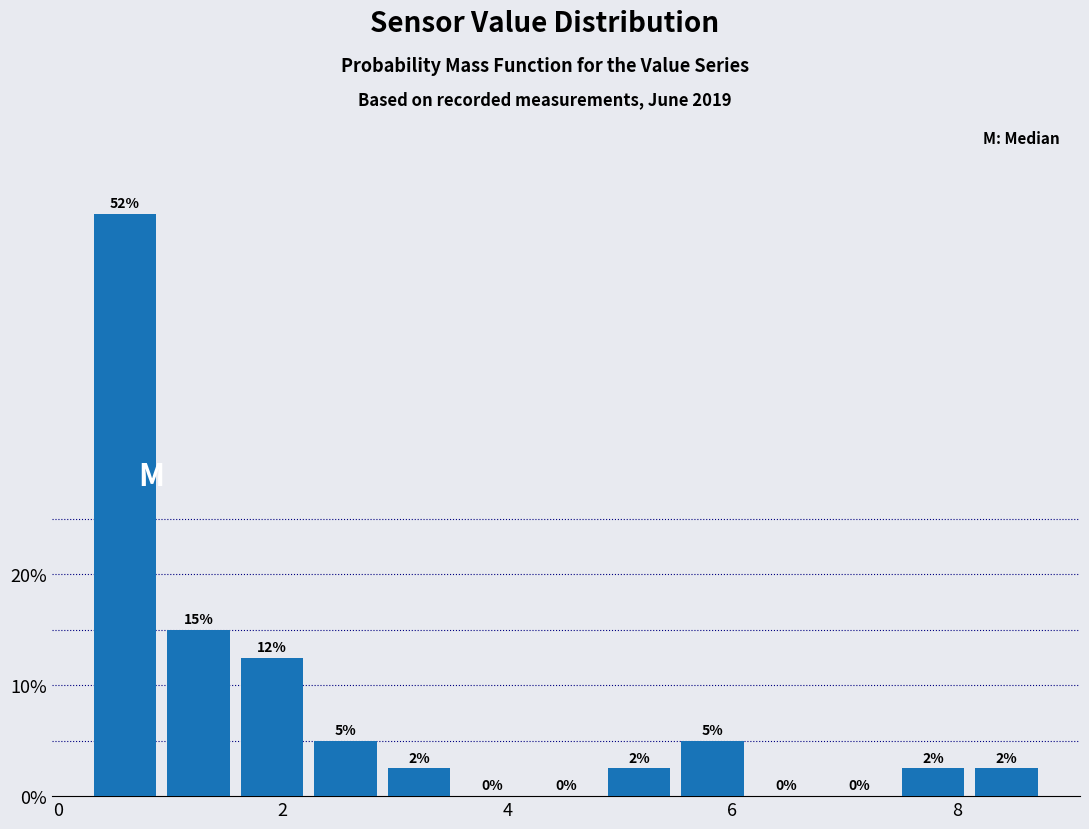

Read against the x-axis, roughly where is the centre of the tallest bar?

0.6